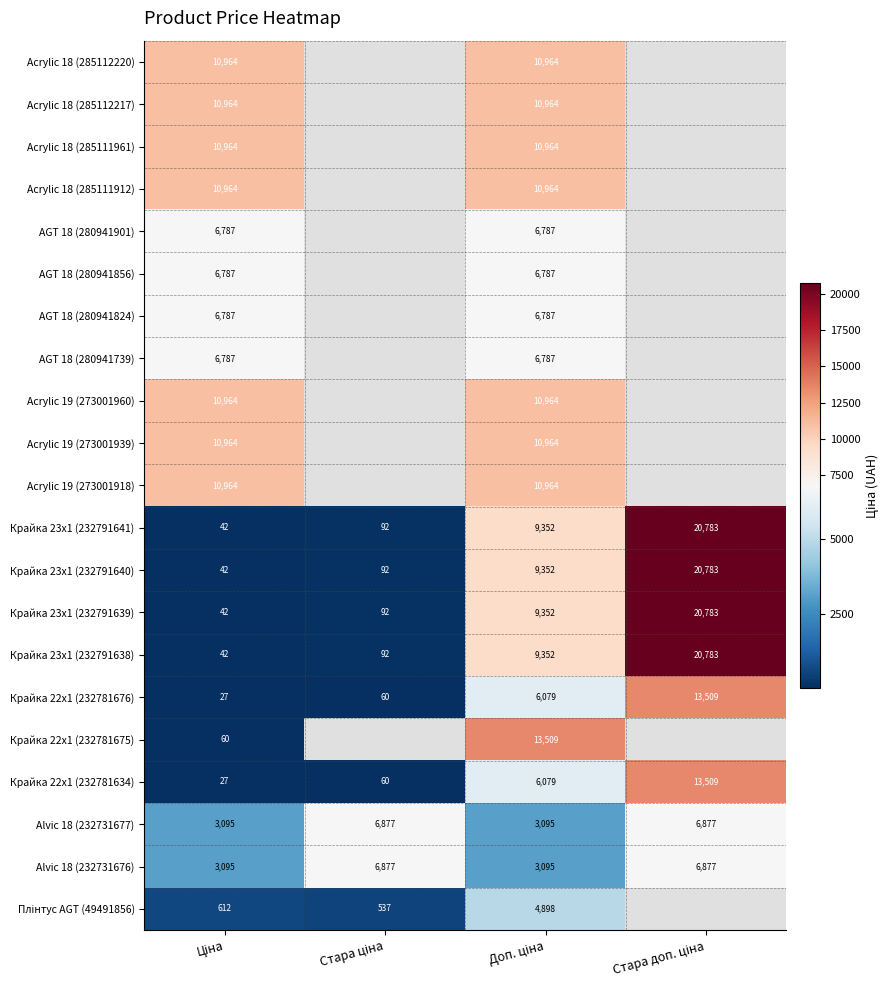

Which has a higher value, Ціна or Стара ціна?

Стара ціна